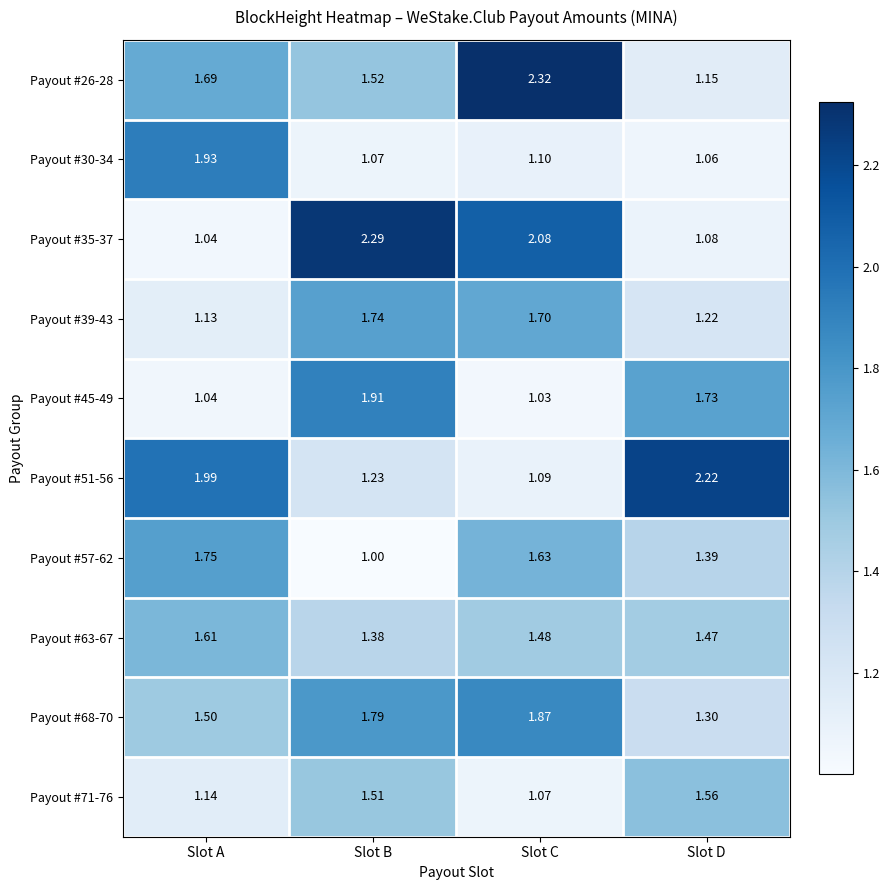

Between Slot B and Slot D, which series saw the biggest shift?

Payout #35-37